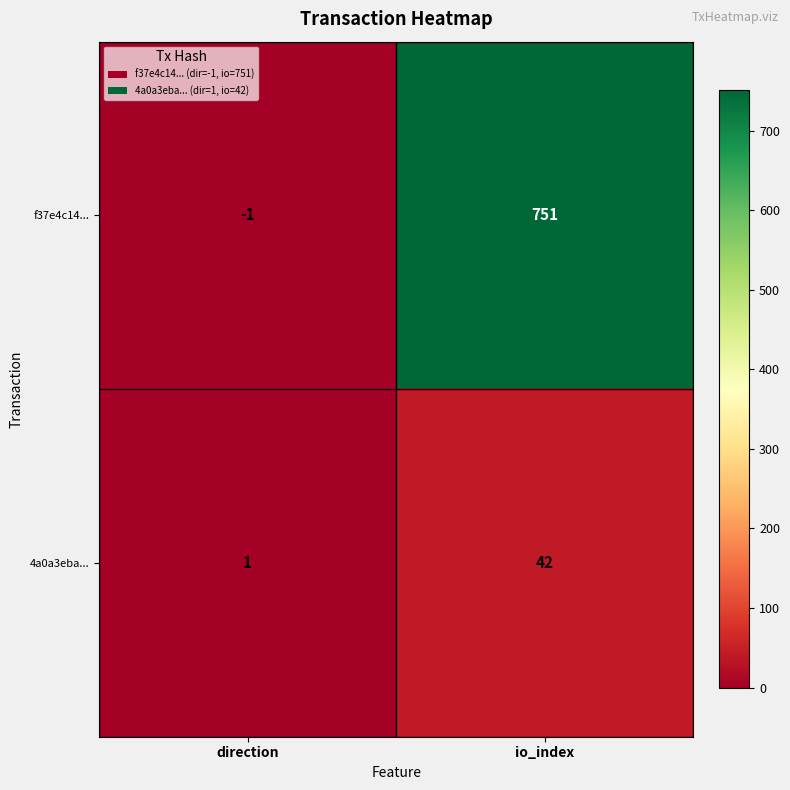

At which category is the sum across all series the highest?

io_index